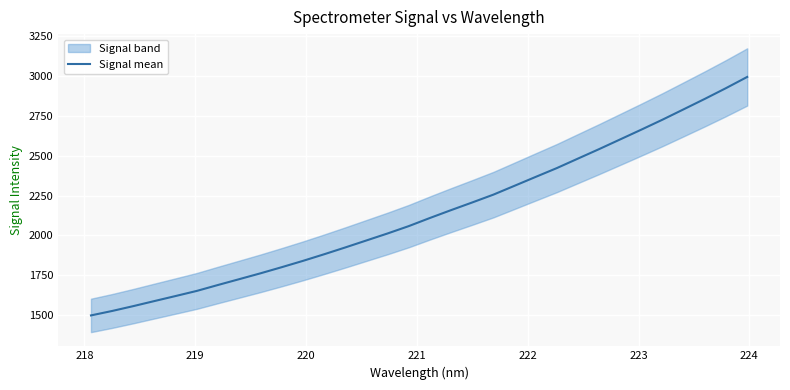

What is the lowest value of the Signal mean series?

1498.1